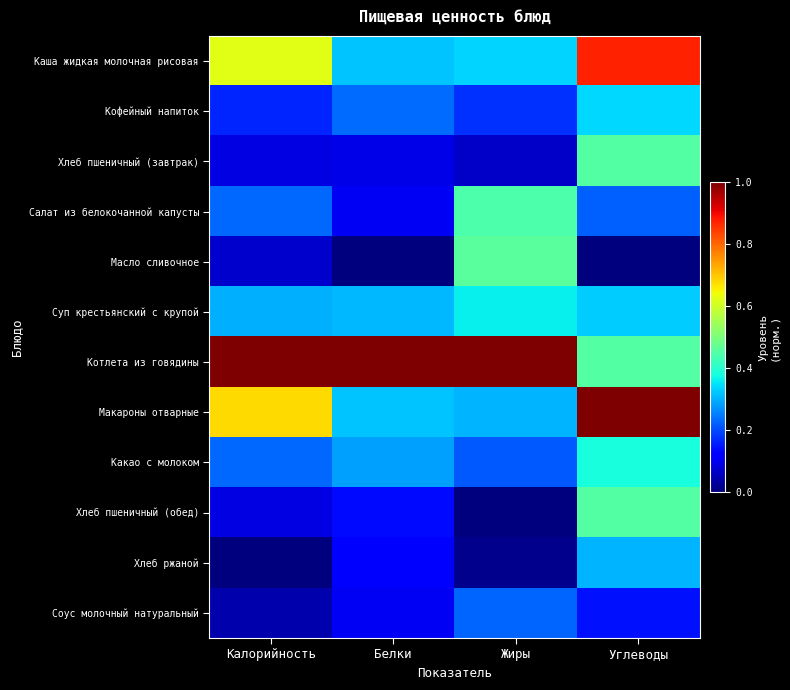

At how many categories does at least one series exceed 0?

4